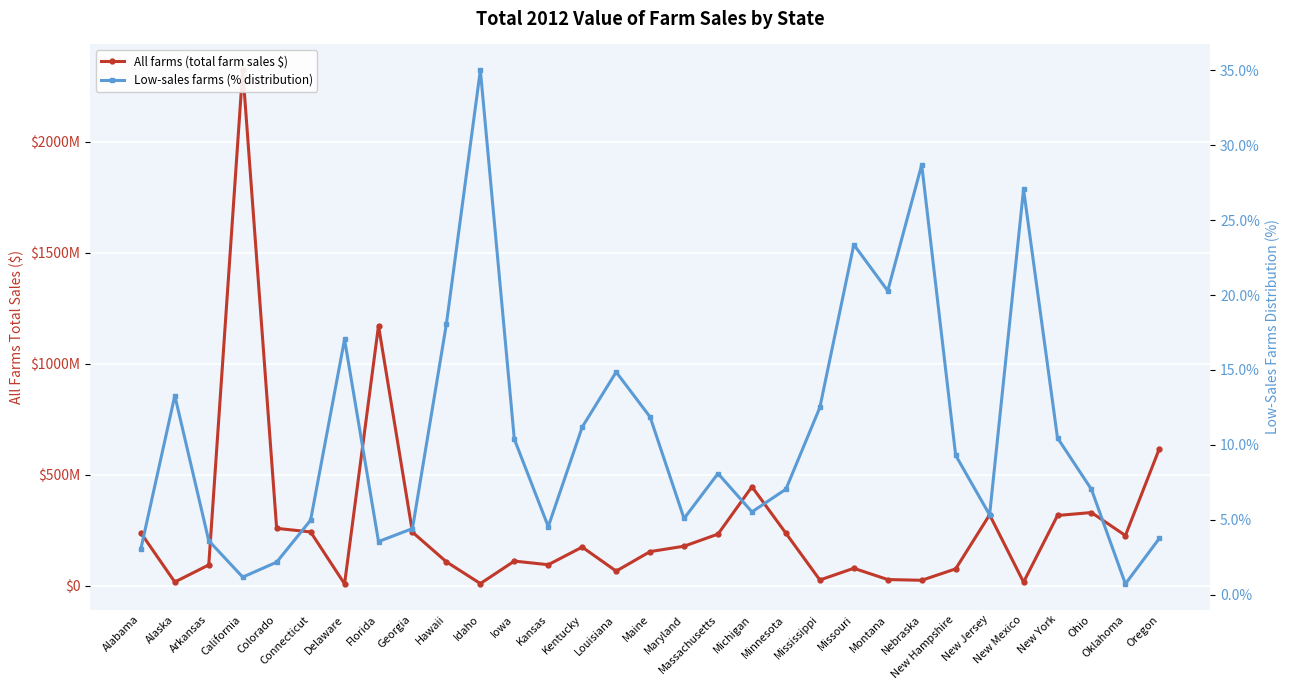

What is the sum of all Low-sales farms (% distribution) values?

333.5